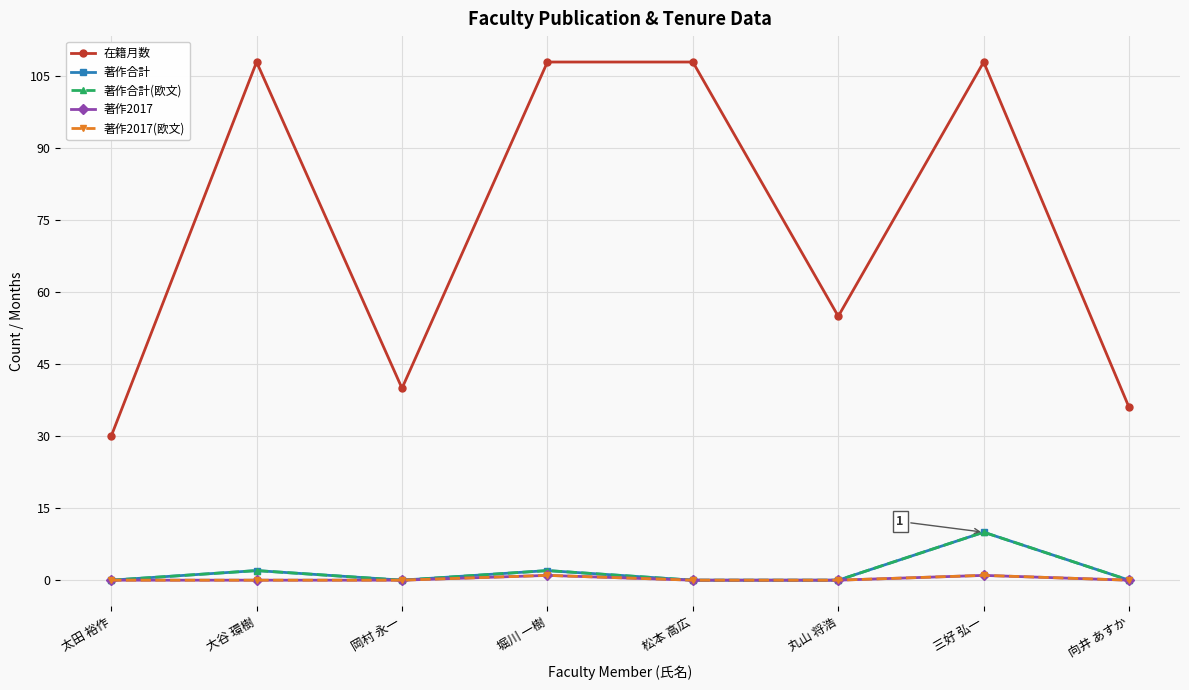

At which category does 在籍月数 reach its first local peak?

大谷 環樹